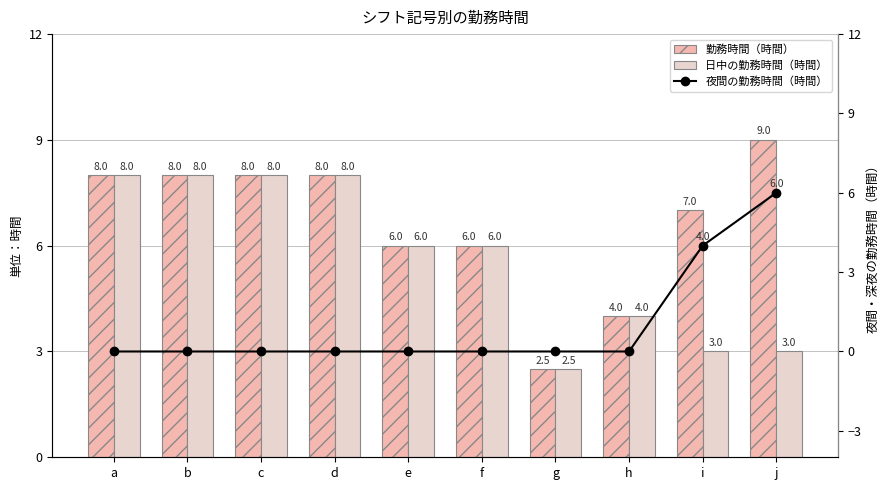

What is the difference between the maximum and minimum values in the 夜間の勤務時間（時間） series?

6.0